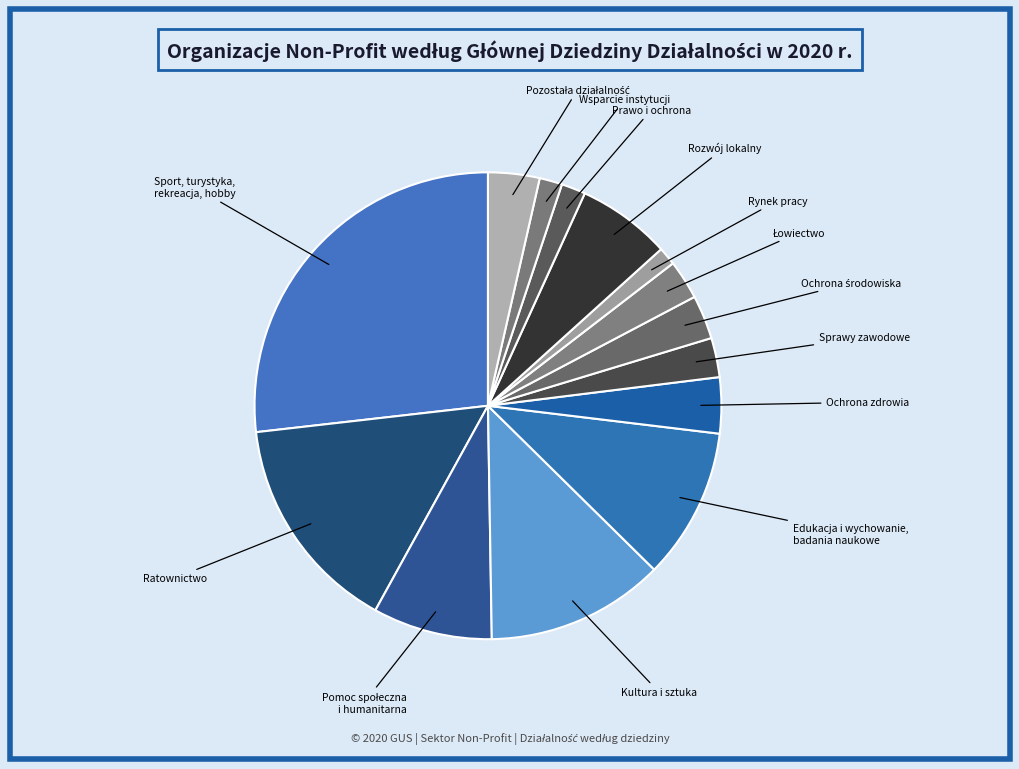

How many slices are in this pie chart?

14